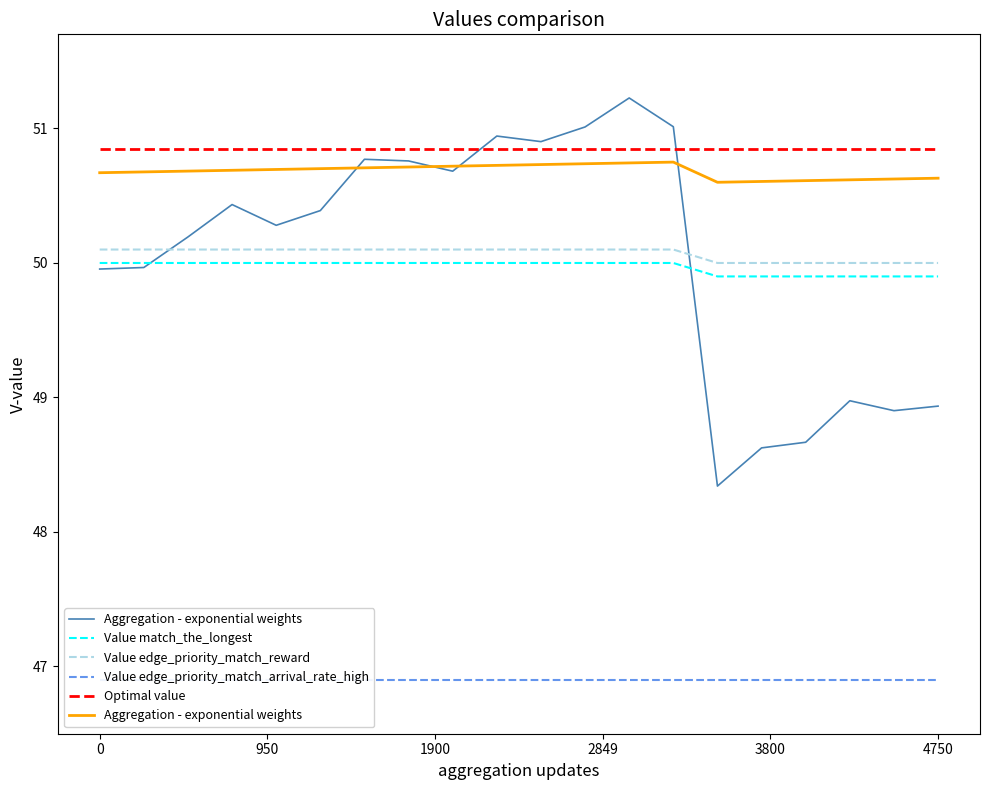

True or false: Optimal value and Value edge_priority_match_reward intersect in this chart.

False